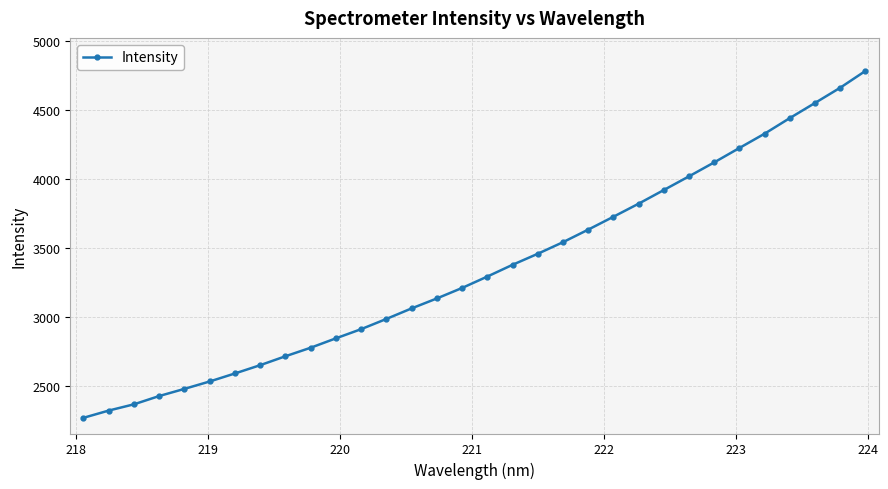

What is the sum of all values?

107193.6